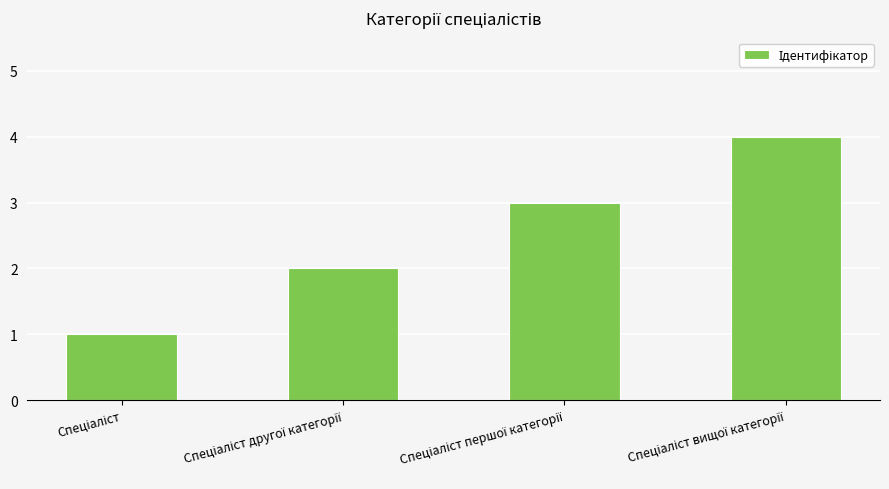

What is the value of the 1st bar from the left?

1